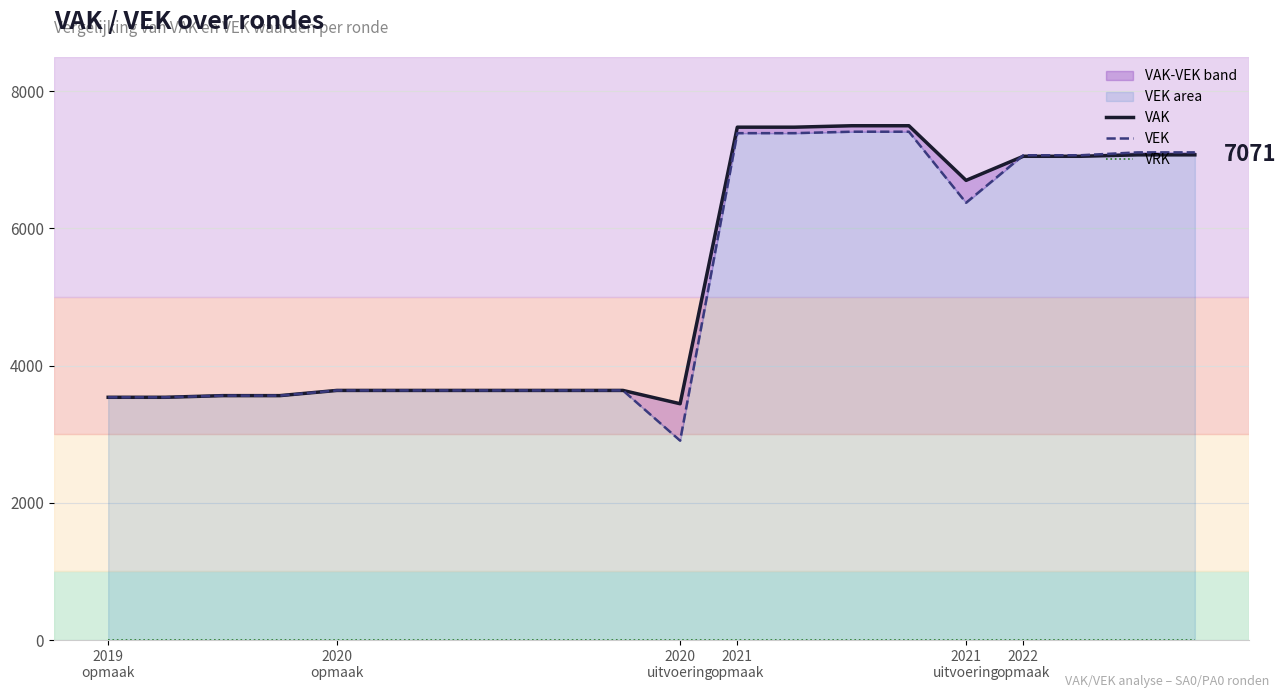

At how many categories does at least one series exceed 429?

20